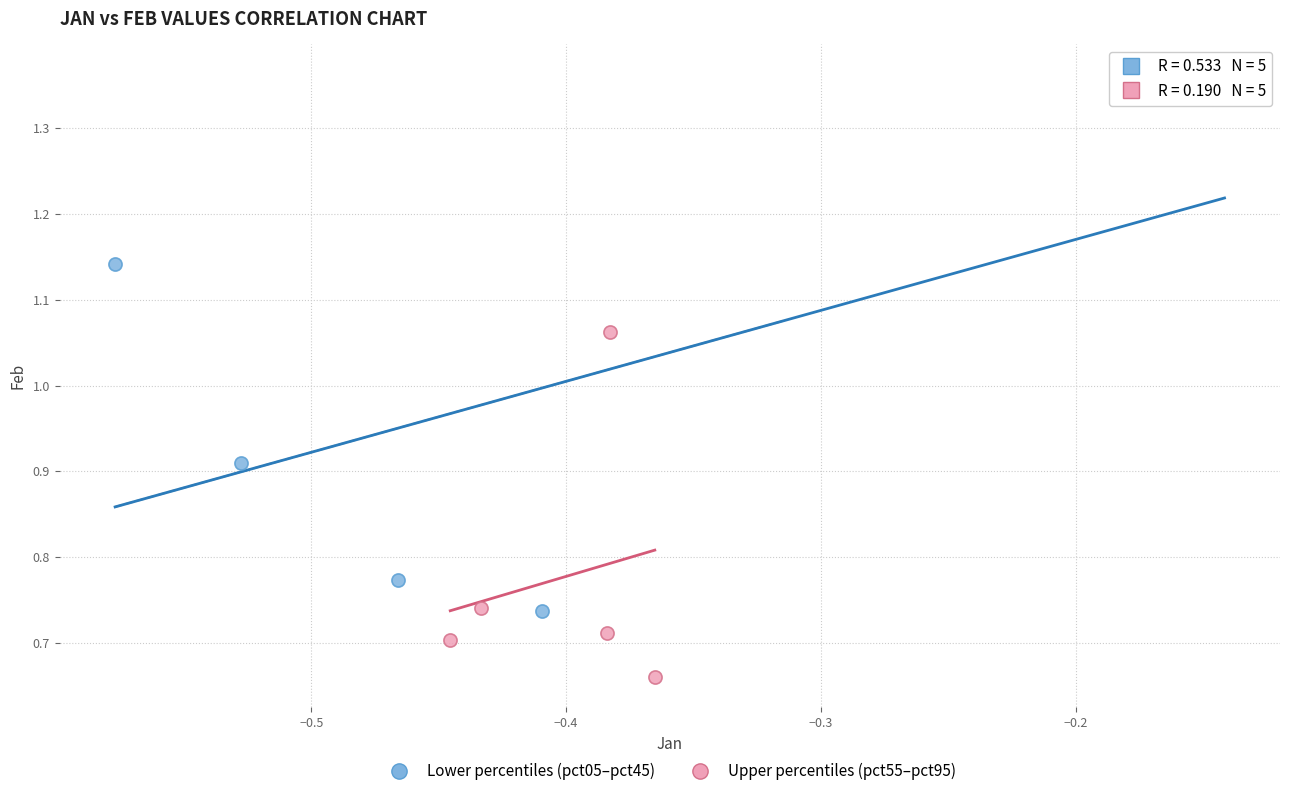

Which series has the widest spread of Y values?

Lower percentiles (pct05–pct45)